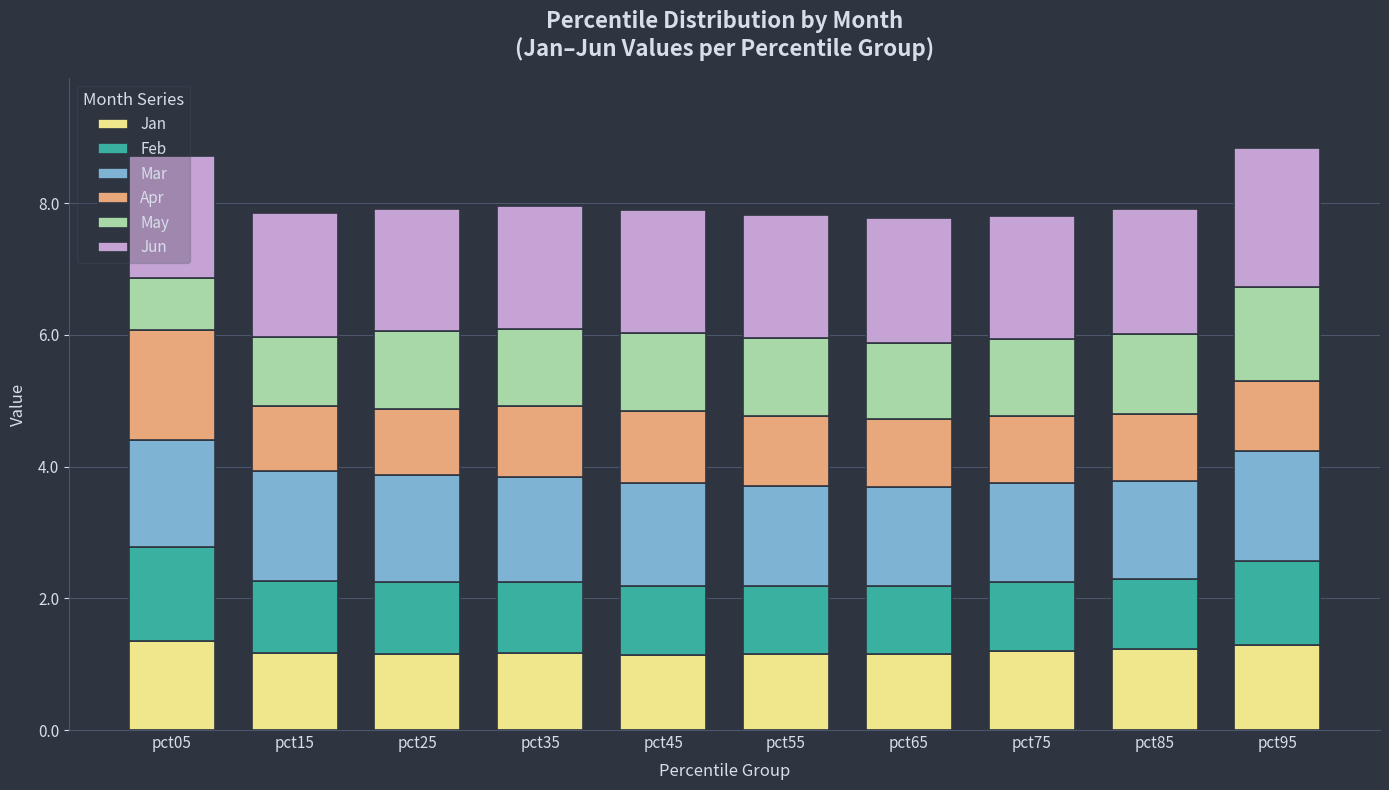

What are all the series names shown in the legend?

Jan, Feb, Mar, Apr, May, Jun